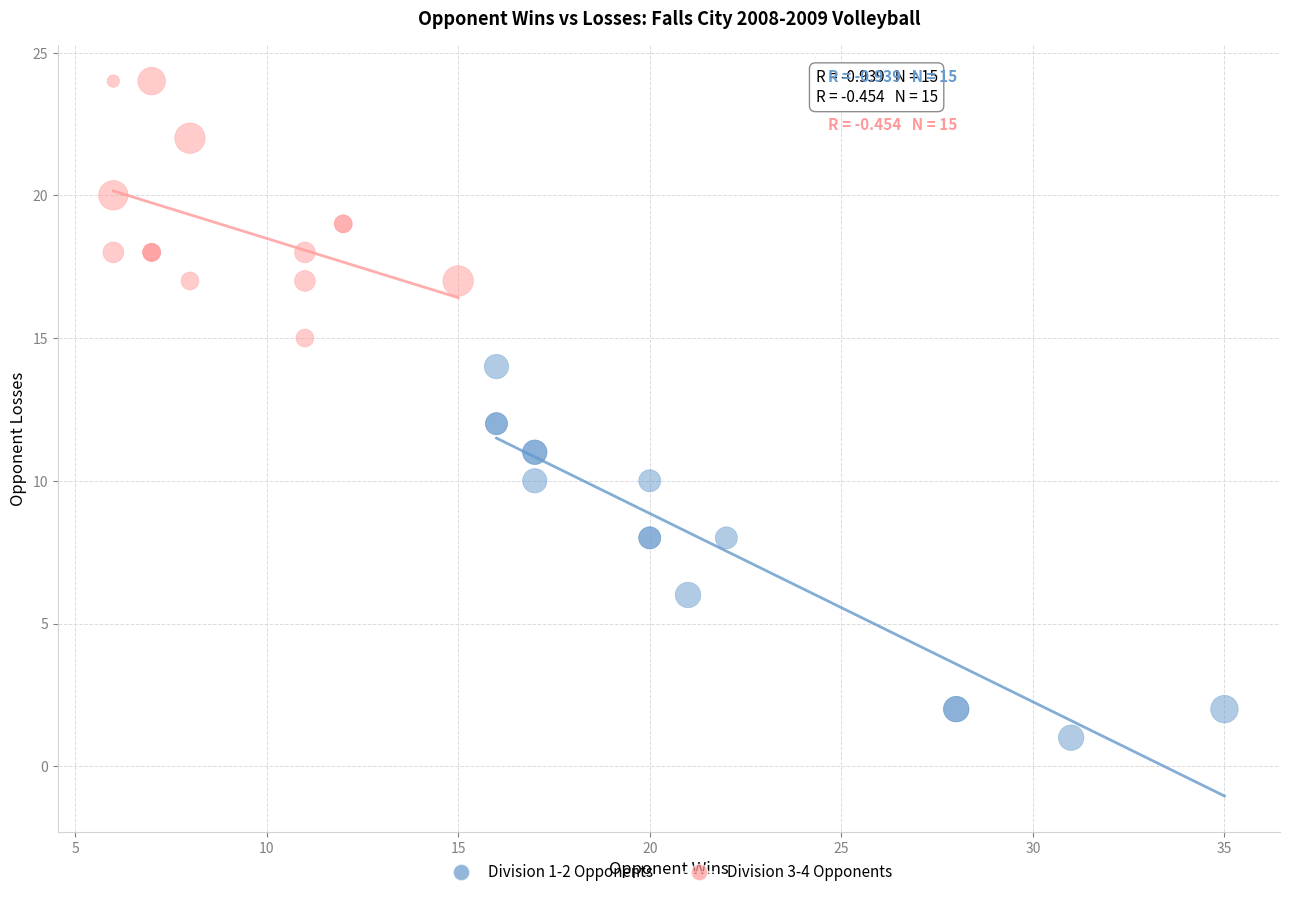

What are all the series names shown in the legend?

Division 1-2 Opponents, Division 3-4 Opponents